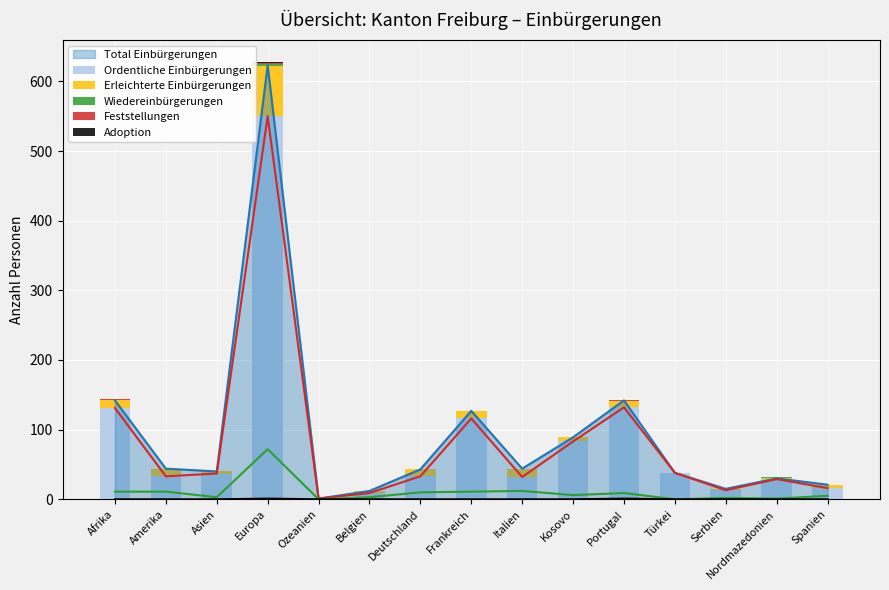

The value of Total Einbürgerungen at Deutschland is 63. True or false?

False